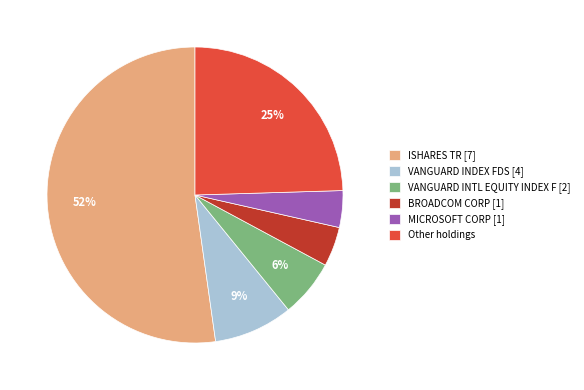

The VANGUARD INDEX FDS slice represents 1% of the pie. True or false?

False